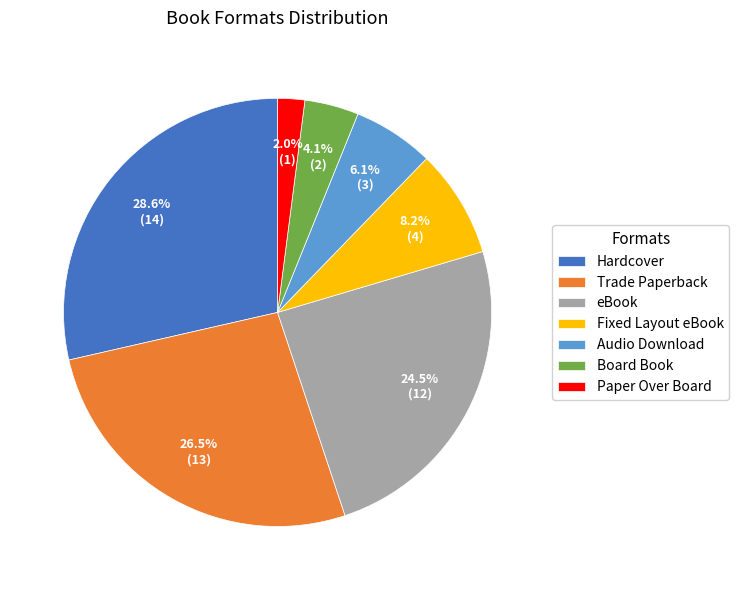

Between Audio Download and Board Book, which is larger?

Audio Download